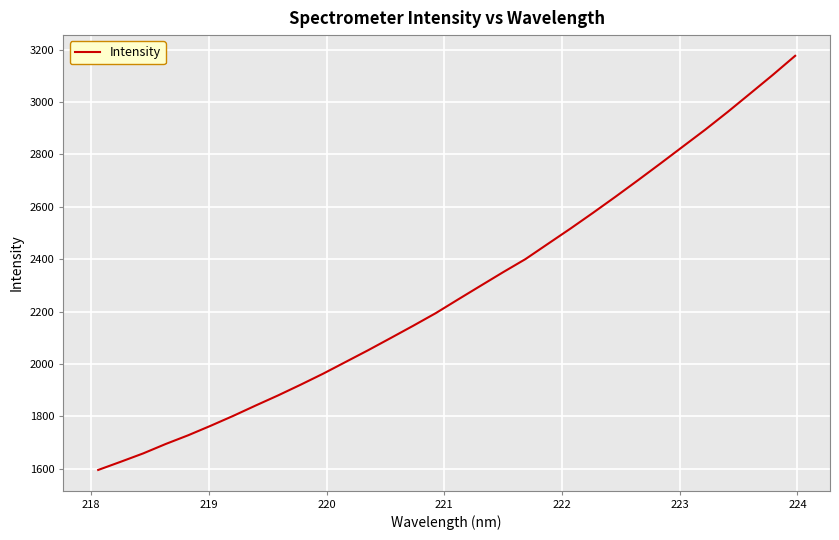

Count the number of data series in this chart.

1